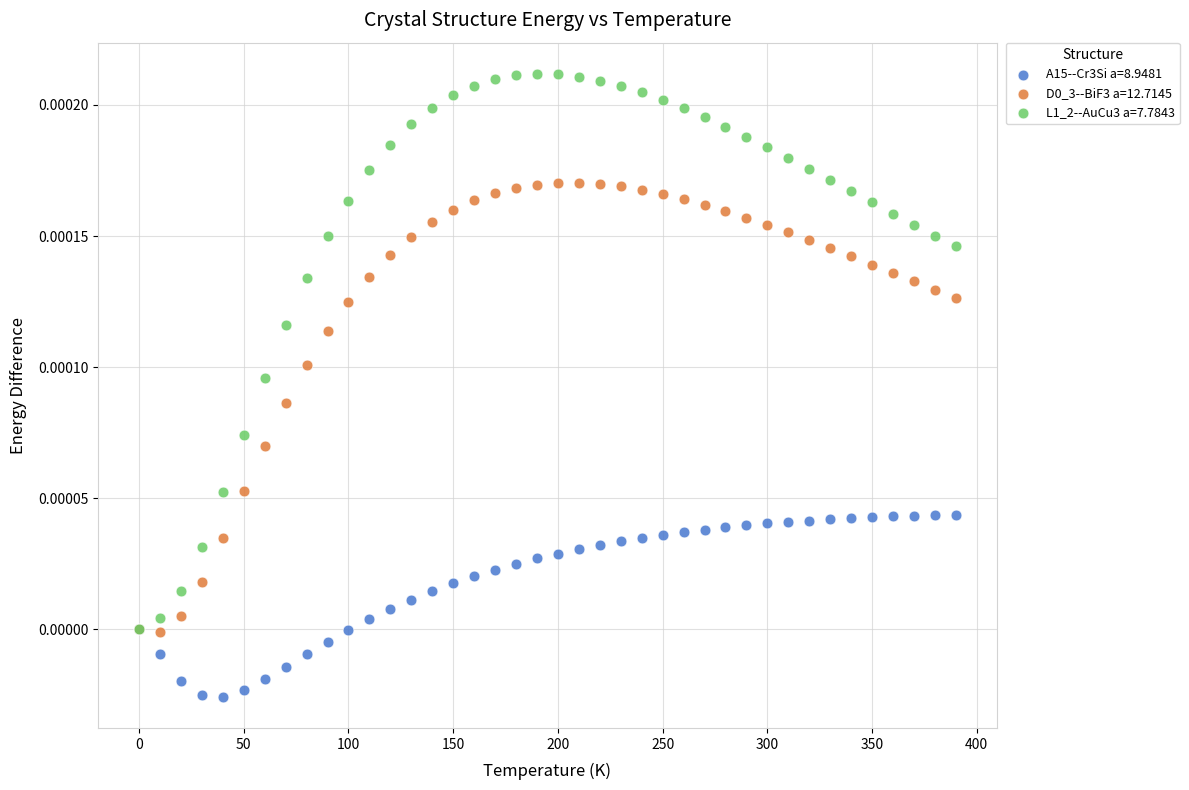

Which series reaches the maximum Y coordinate?

L1_2--AuCu3 a=7.7843